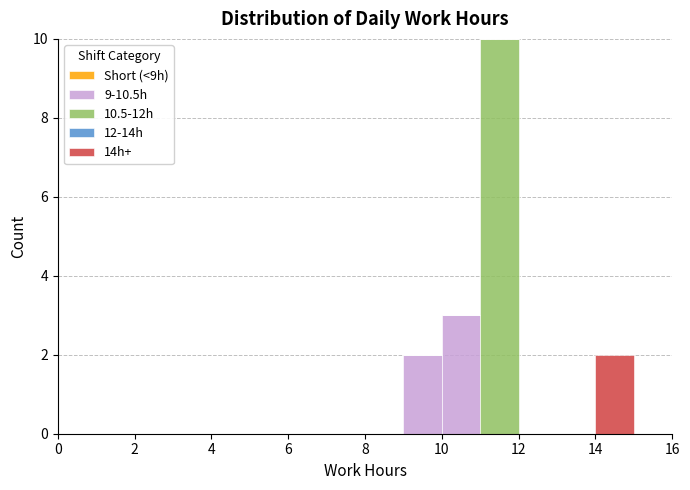

Which range on the x-axis has the tallest stacked bar (by total height)?

11 to 12